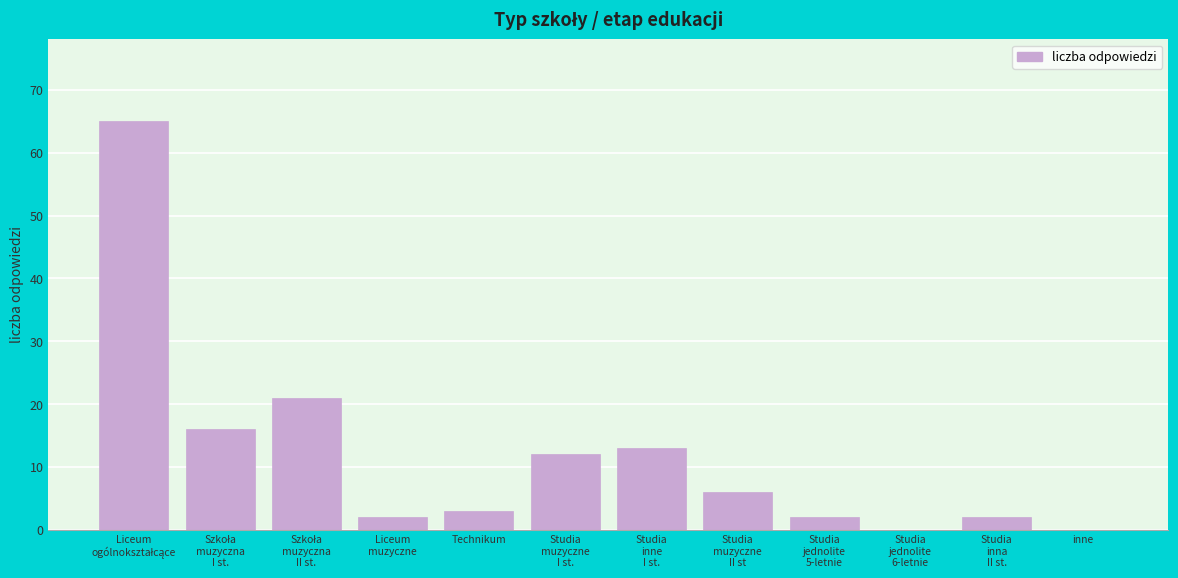

What is the sum of all values?

142